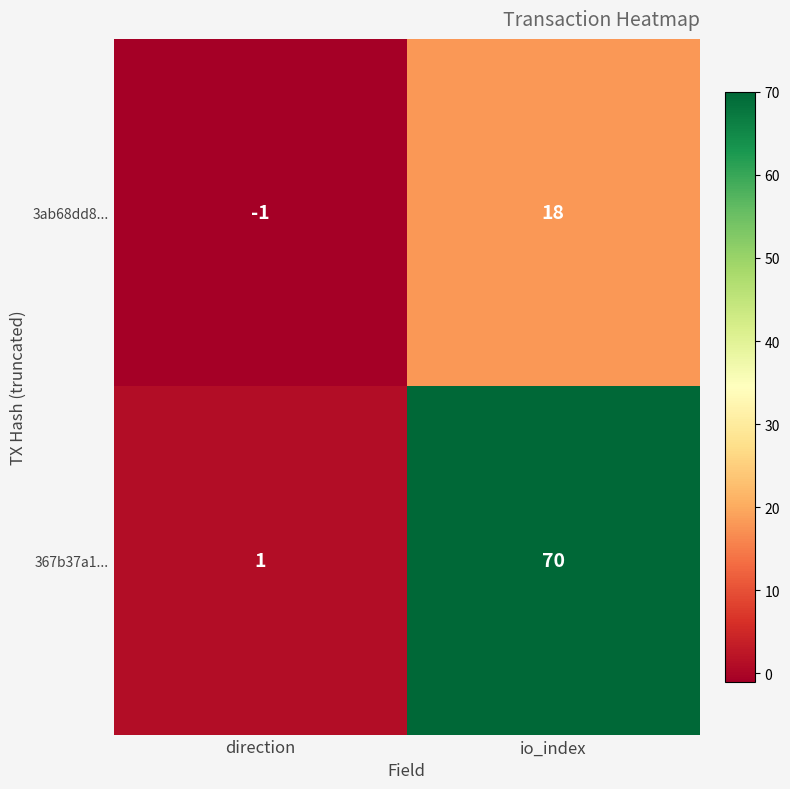

The value of 367b37a1... at direction is 1. True or false?

True